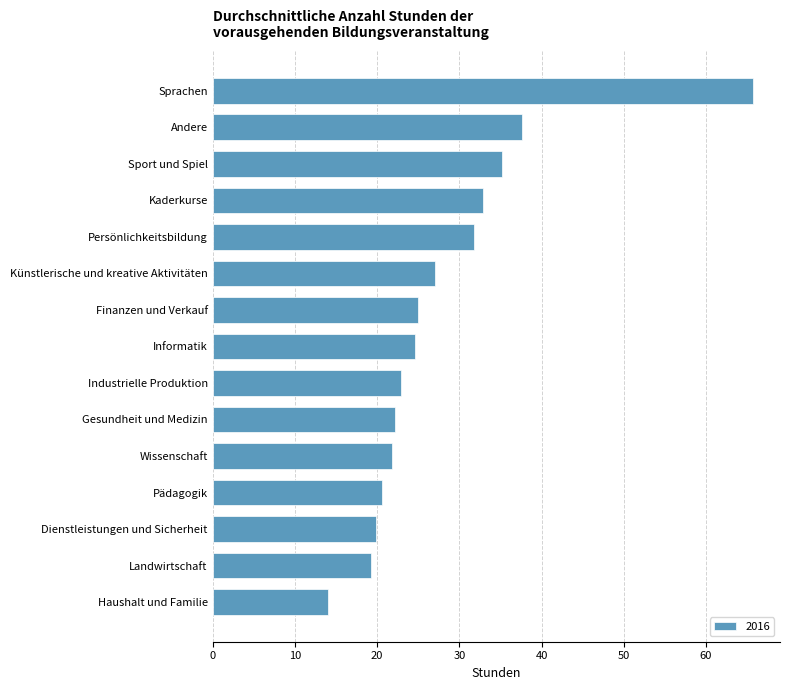

What is the change in value from Künstlerische und kreative Aktivitäten to Sport und Spiel?

+8.1